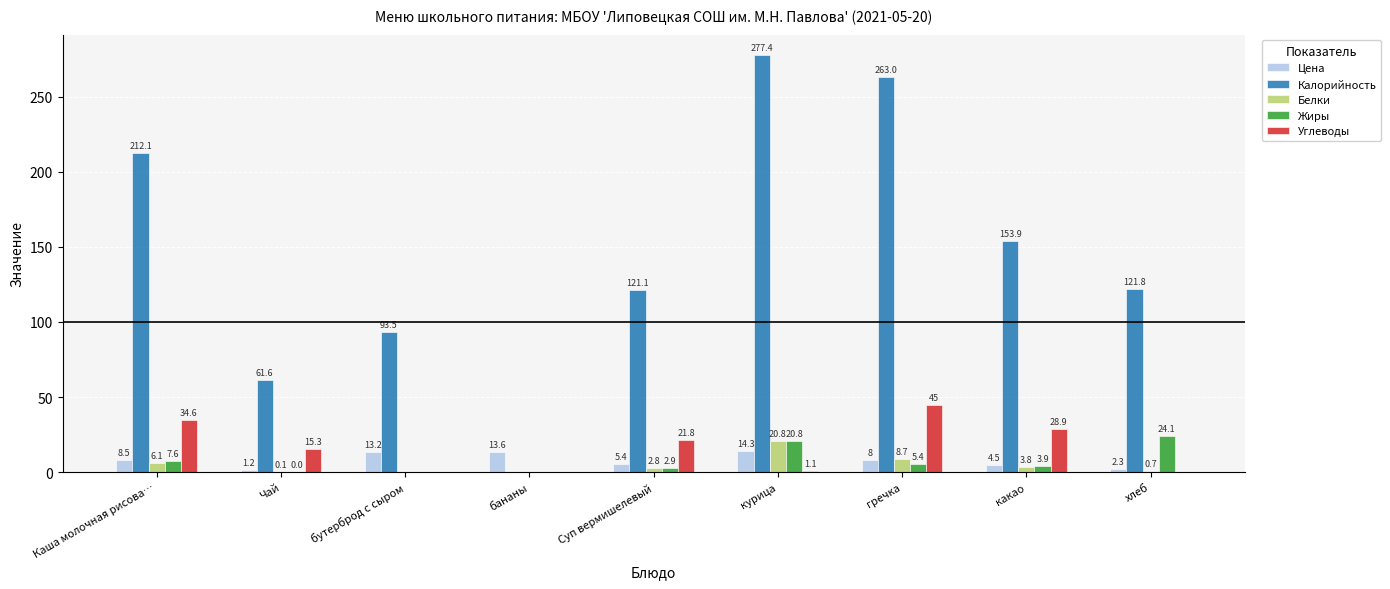

At which category is the sum across all series the highest?

курица